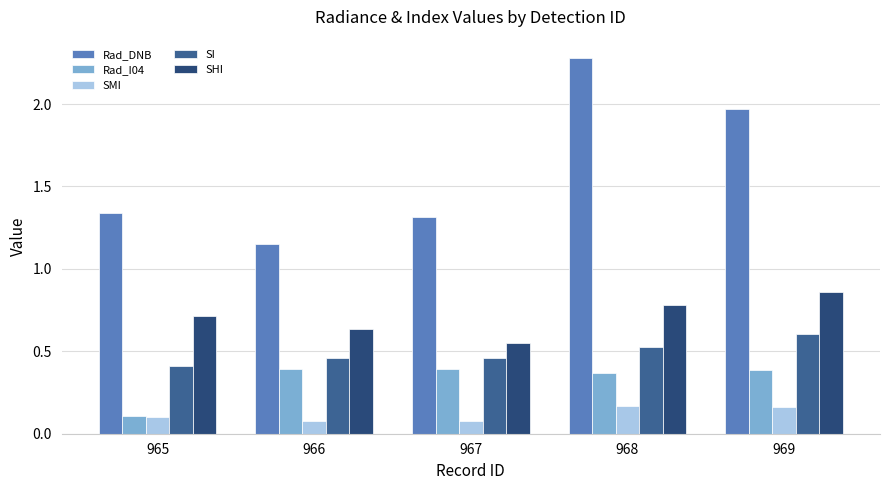

What are all the series names shown in the legend?

Rad_DNB, Rad_I04, SMI, SI, SHI